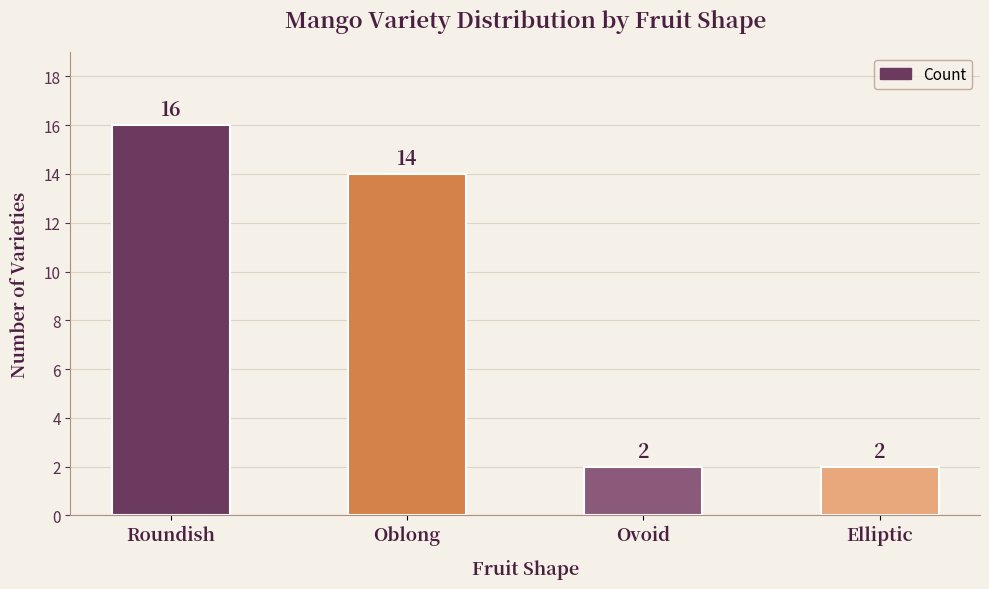

The chart shows a value of 26 at Roundish. True or false?

False